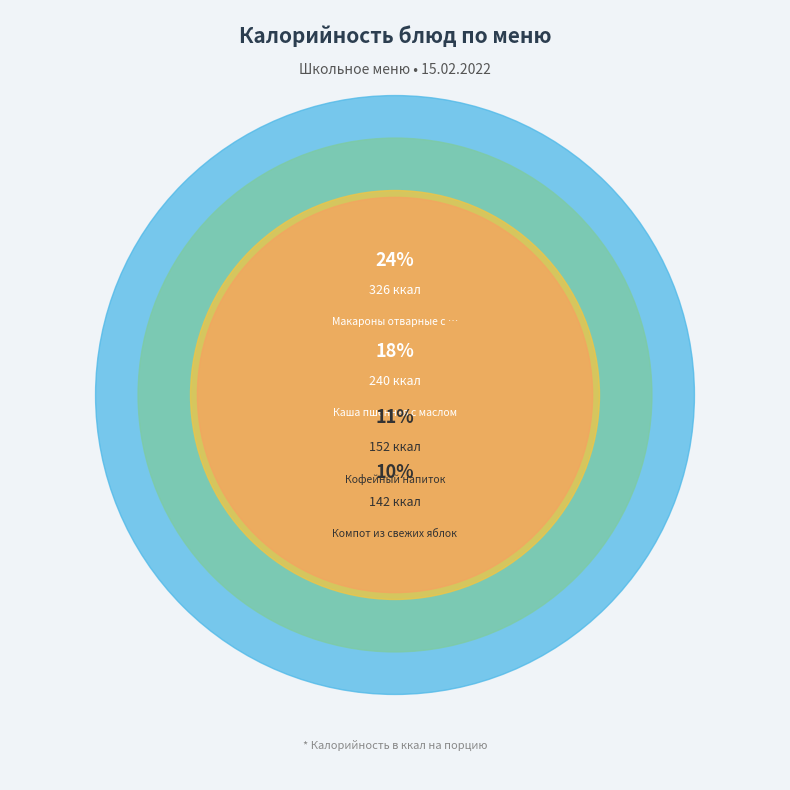

What is the change in value from Компот из свежих яблок to Макароны отварные с маслом?

+184